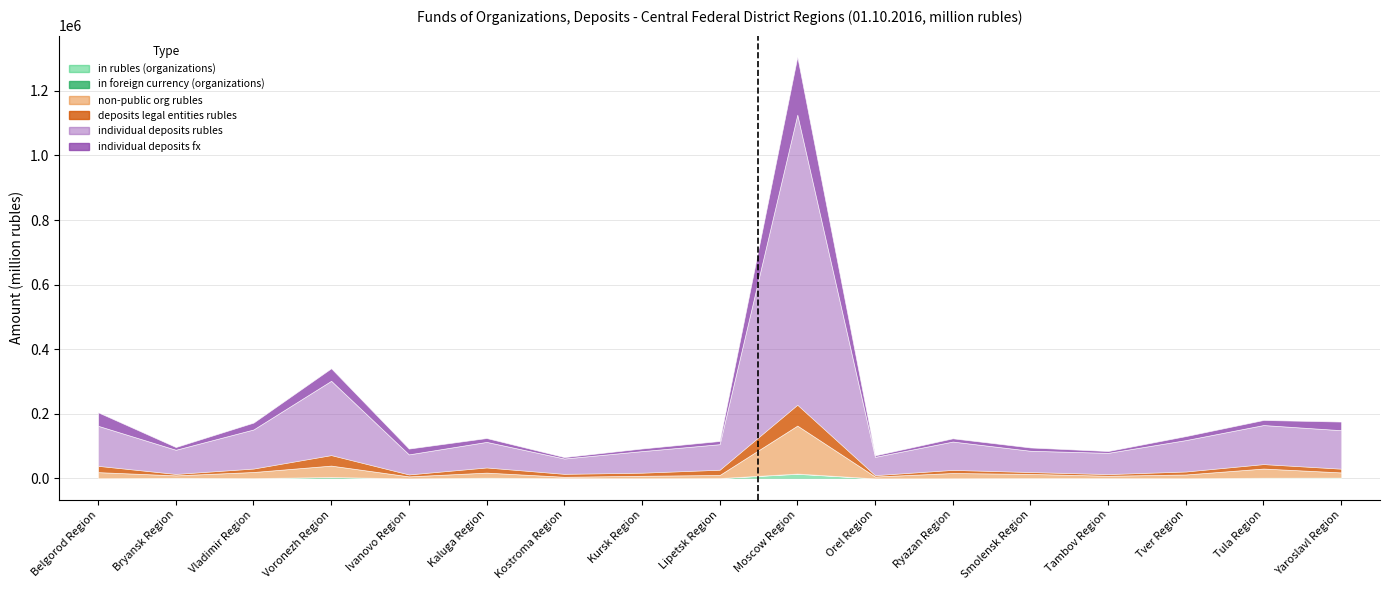

What is the total value across all series at Bryansk Region?

198103